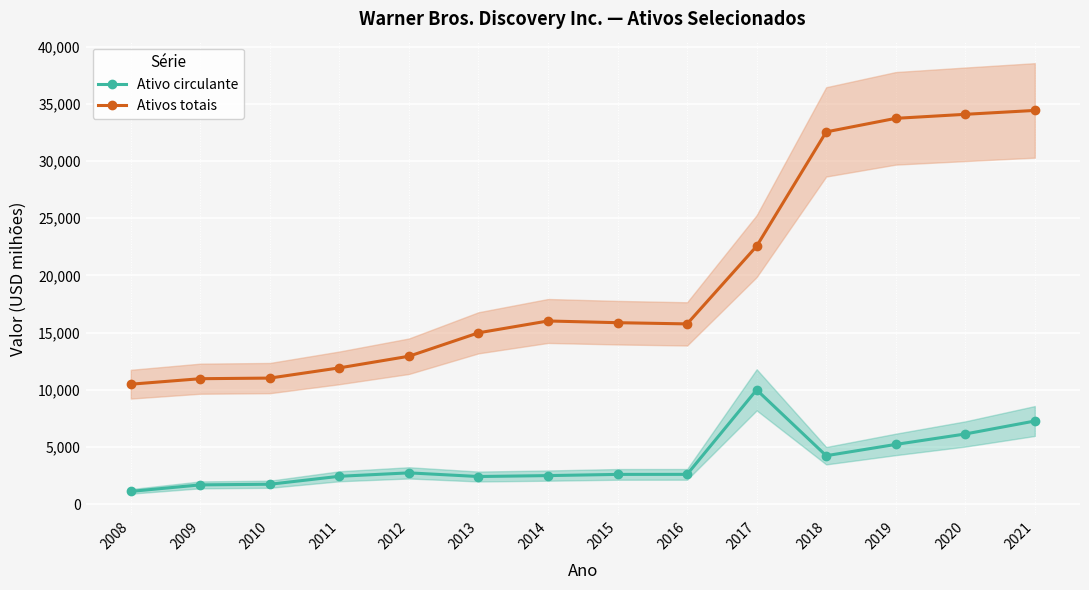

Reading left to right, what are all the values shown in this chart?

Ativo circulante: 2008=1109	2009=1680	2010=1735	2011=2431	2012=2730	2013=2410	2014=2491	2015=2596	2016=2599	2017=9991	2018=4231	2019=5217	2020=6130	2021=7264
Ativos totais: 2008=10484	2009=10965	2010=11019	2011=11913	2012=12930	2013=14979	2014=16014	2015=15864	2016=15758	2017=22555	2018=32550	2019=33735	2020=34087	2021=34427